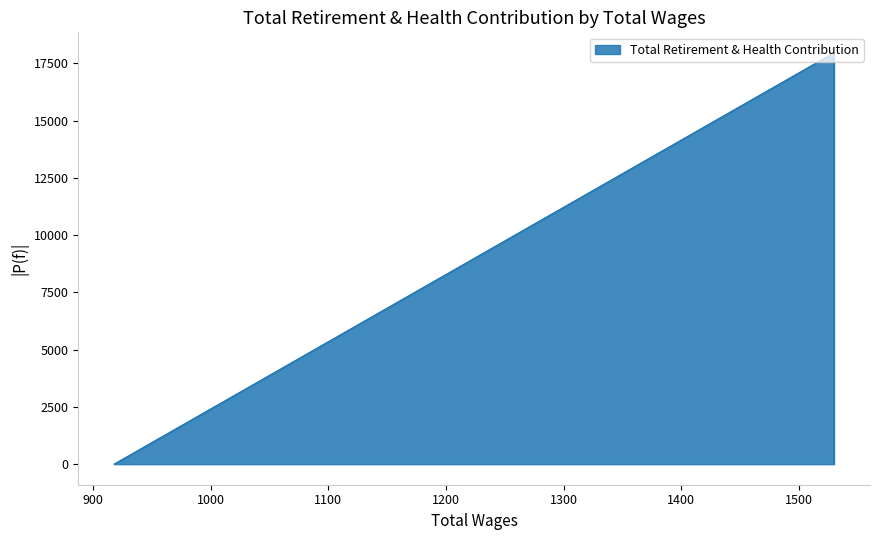

Rank the categories by value from lowest to highest.

918.0, 1530.0, 1530.0, 1530.0, 1530.0